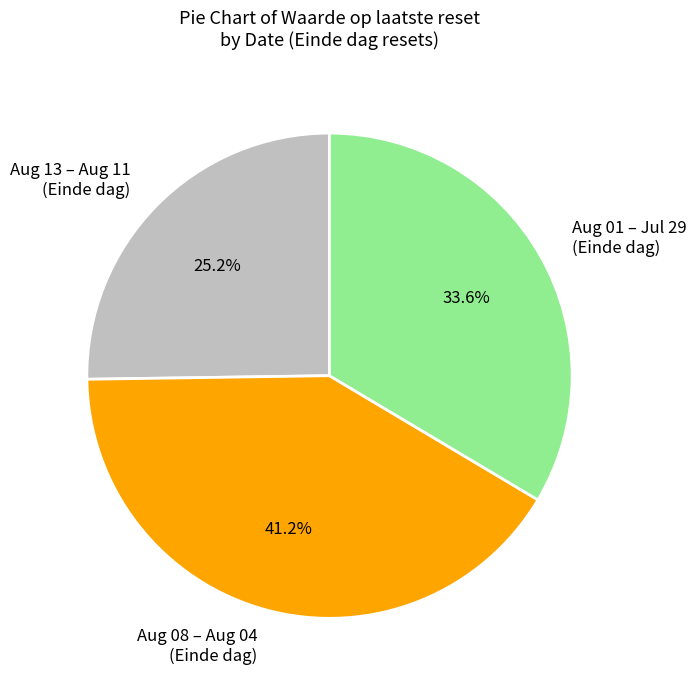

Rank the categories by value from lowest to highest.

Aug 13 – Aug 11 (Einde dag), Aug 01 – Jul 29 (Einde dag), Aug 08 – Aug 04 (Einde dag)